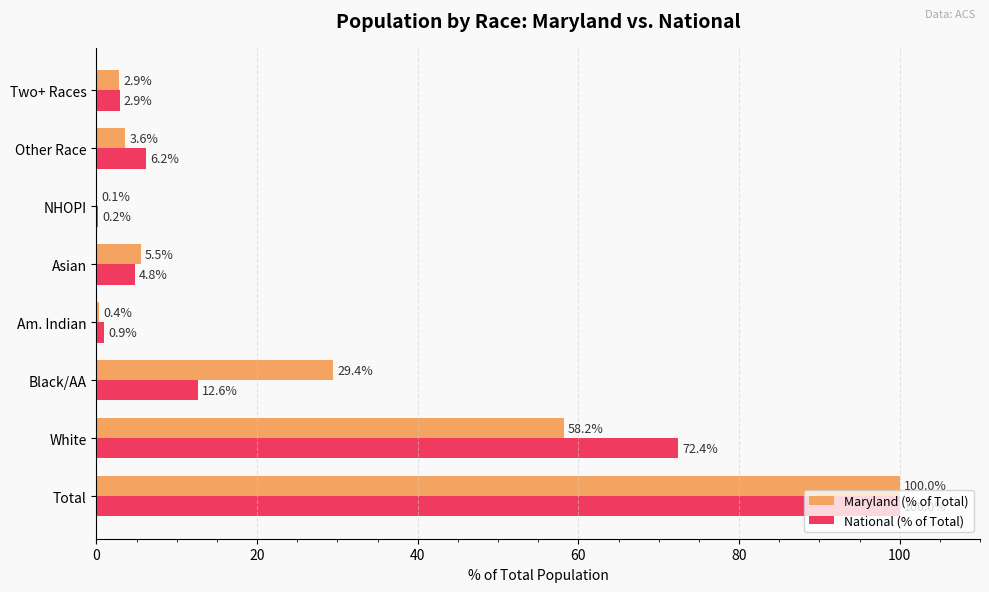

What is the average value of the National (% of Total) series?

25.0